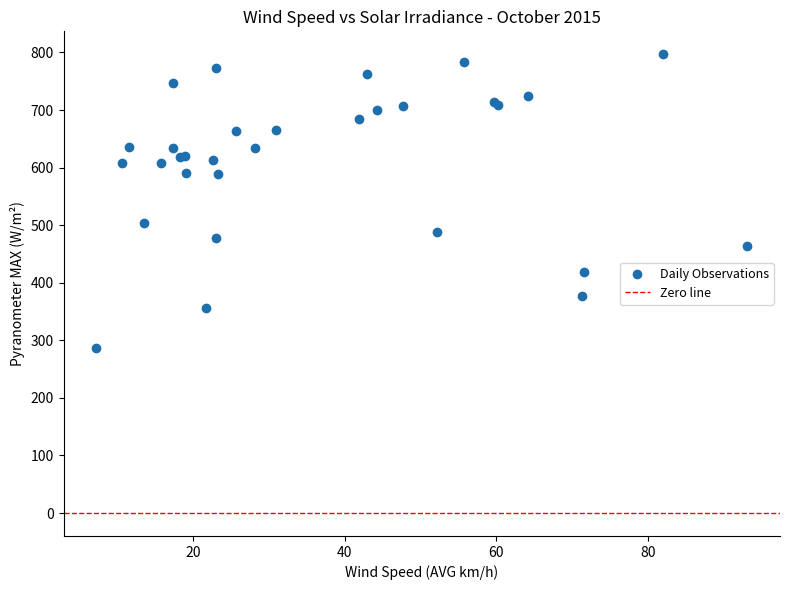

What Y value in the scatter plot is closest to 541?

504.4